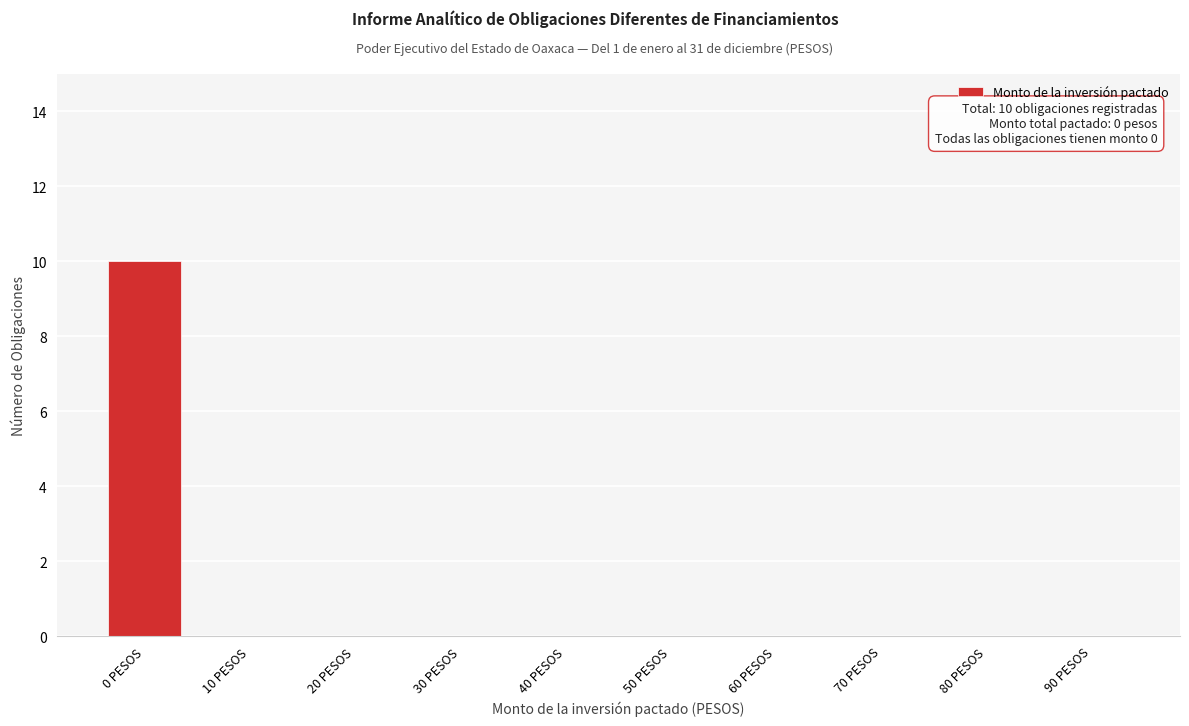

Reading left to right, extract all data points from this chart.

0 PESOS=10	10 PESOS=0	20 PESOS=0	30 PESOS=0	40 PESOS=0	50 PESOS=0	60 PESOS=0	70 PESOS=0	80 PESOS=0	90 PESOS=0